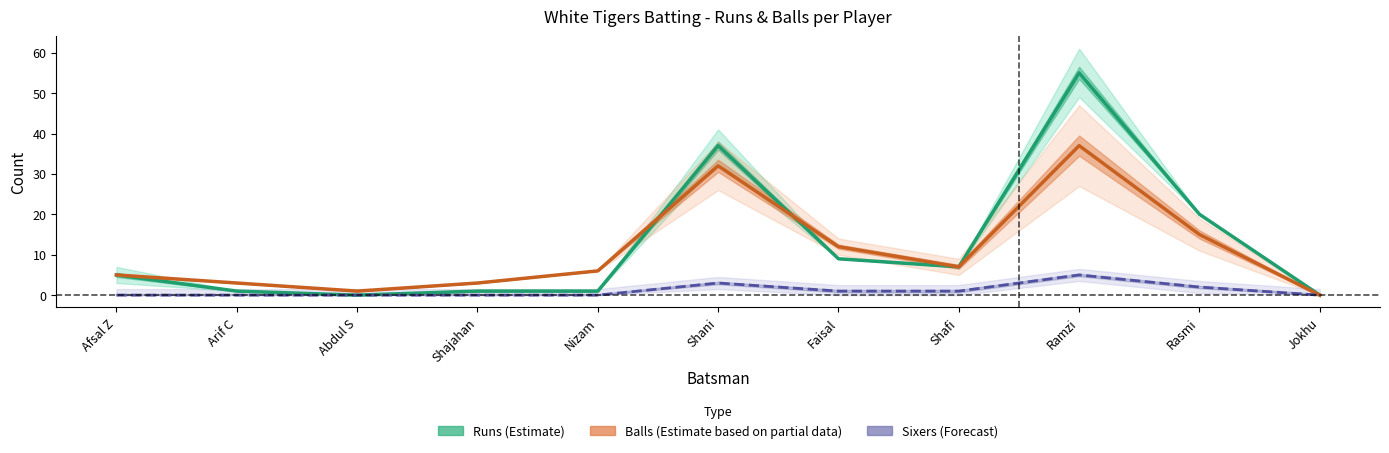

True or false: Balls (Estimate partial) has a value of 3 at Shajahan.

True